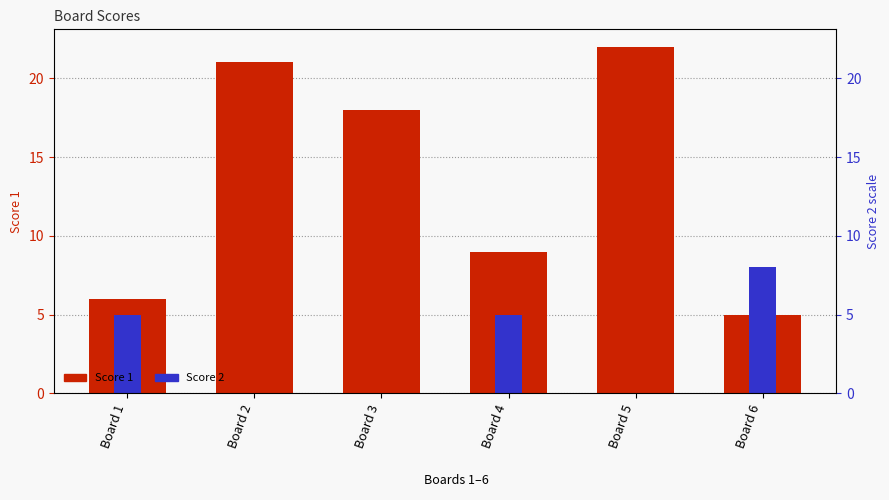

How many Score 2 values are between 0 and 5?

5